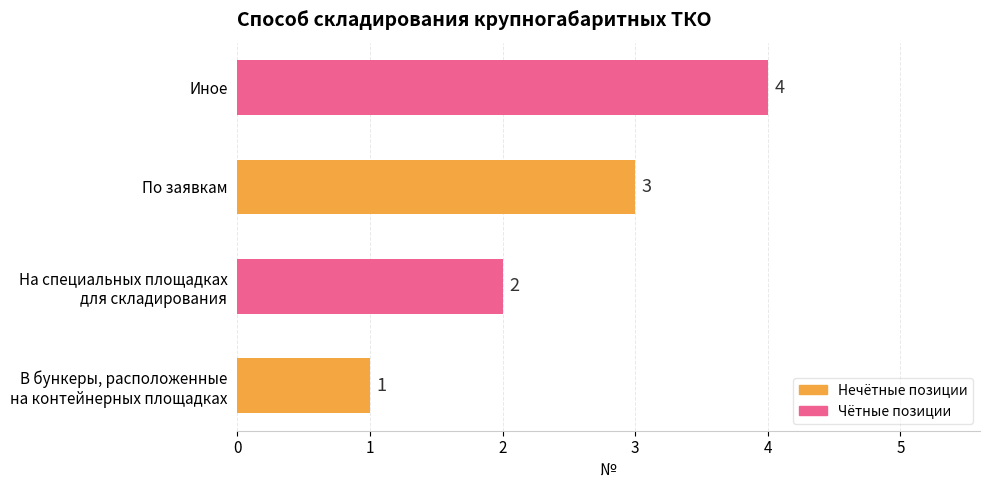

Is it true that the value at По заявкам is 1?

False